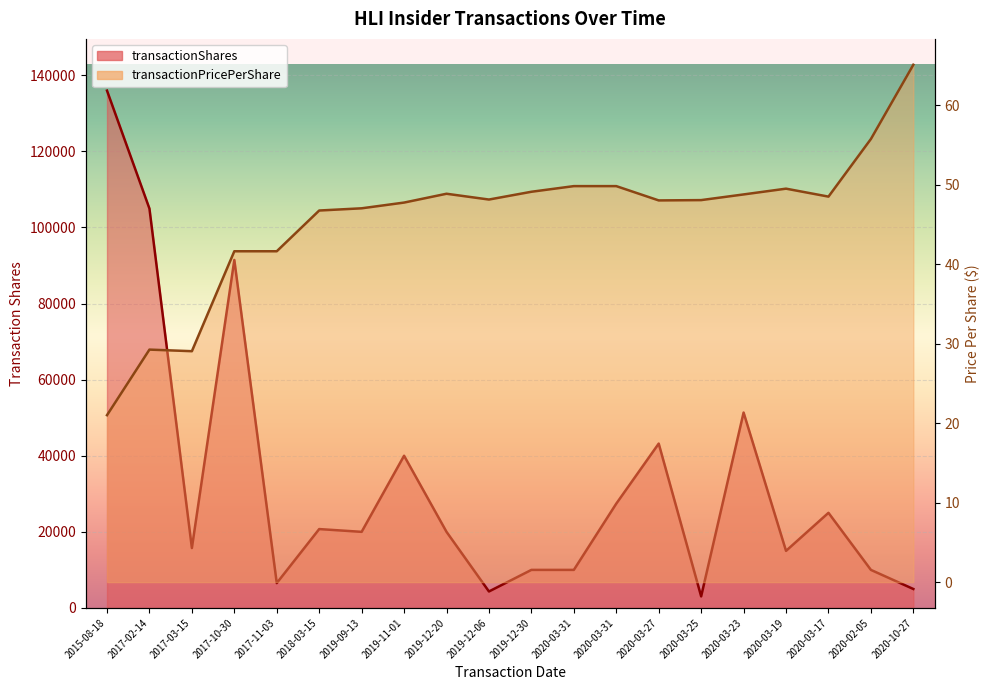

Reading right to left, what are all the values shown in this chart?

transactionShares: 4979.0	10000.0	25000.0	15000.0	51351.0	3040.0	43194.0	27415.0	10000.0	10000.0	4328.0	20000.0	40000.0	20000.0	20728.0	6533.0	91453.0	15743.0	104952.0	135956.0
transactionPricePerShare: 65.1	55.8	48.5	49.5	48.8	48.1	48.0	49.8	49.8	49.1	48.1	48.9	47.8	47.0	46.8	41.6	41.6	29.1	29.2	21.0